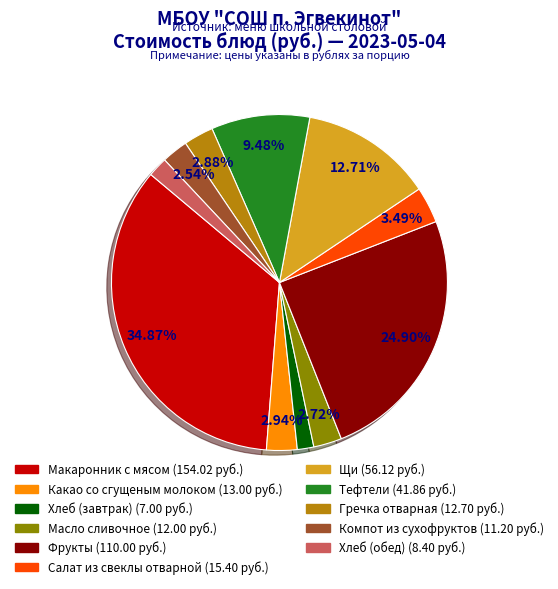

Which slice is the largest?

Макаронник с мясом